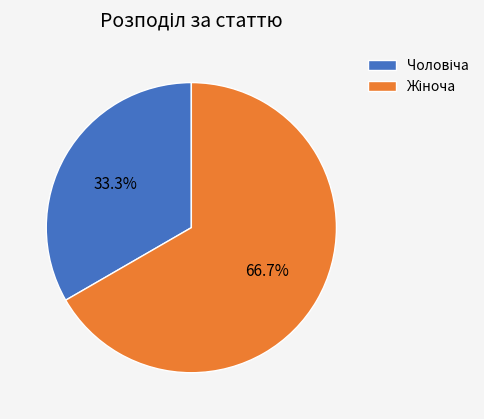

How many segments does this pie chart have?

2